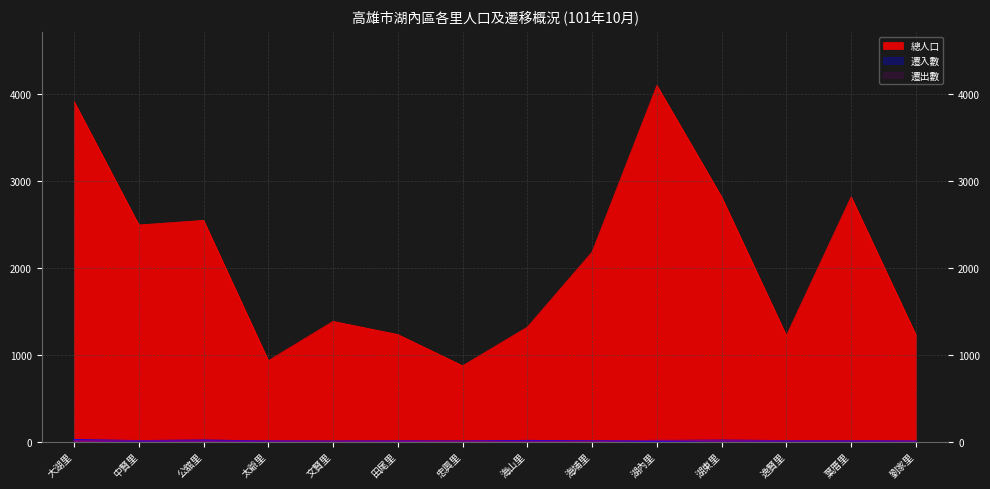

What is the average value of the 遷出數 series?

6